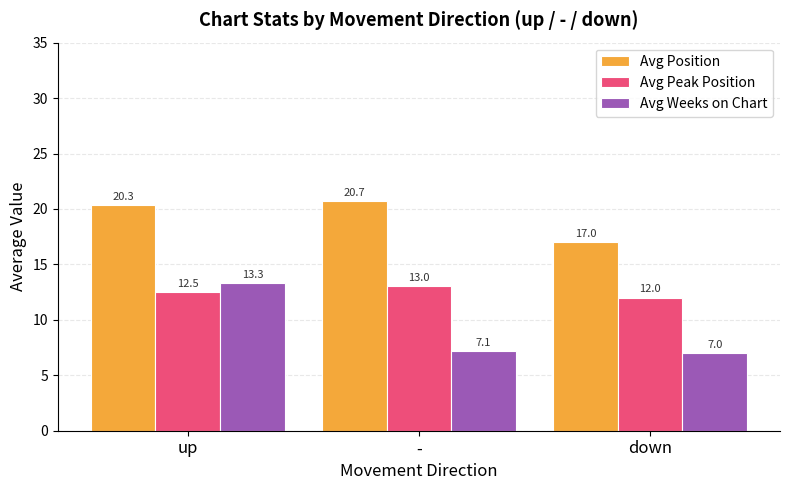

What is the difference between the maximum and minimum values in the Avg Peak Position series?

1.0